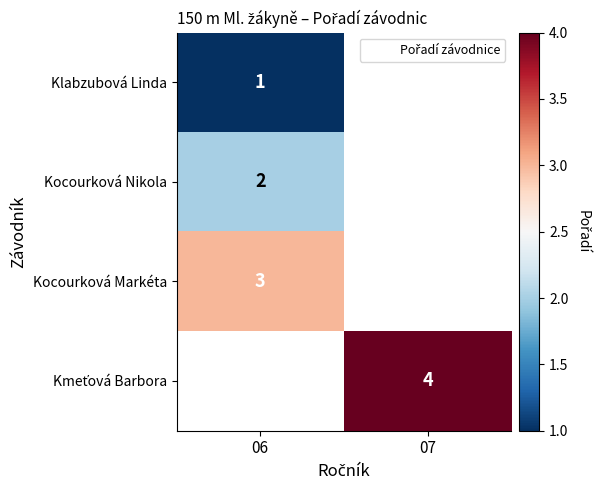

The value of Kocourková Nikola at 06 is 2.7. True or false?

False